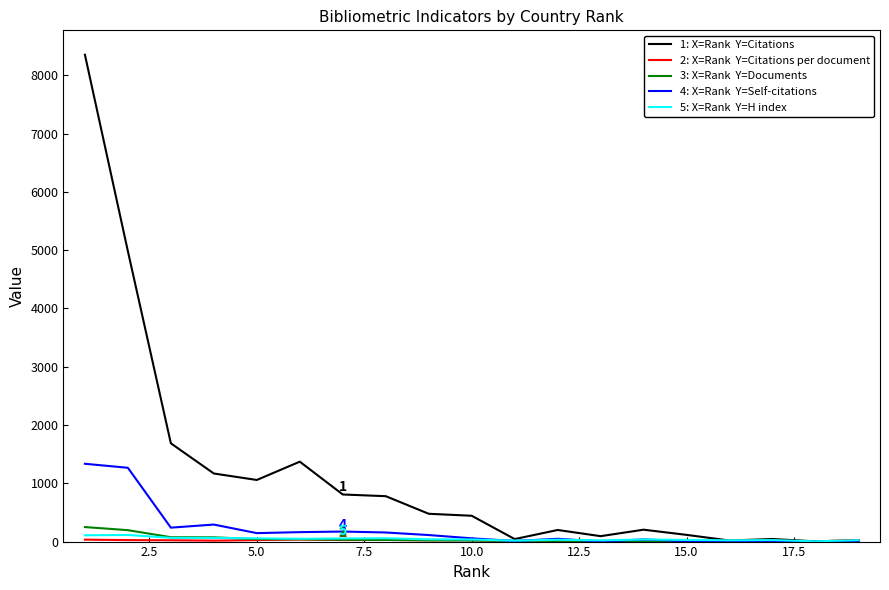

What is the maximum value shown in the chart?

8354.0